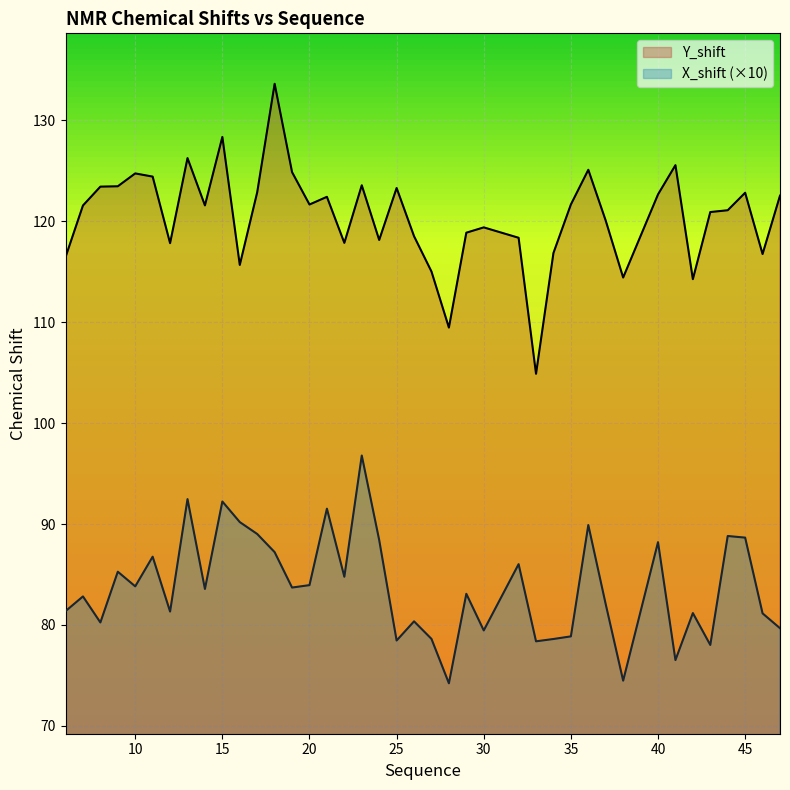

True or false: Y_shift has a value of 117.9 at 22.

True